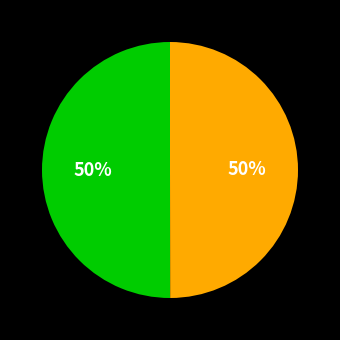

To the nearest percent, what is the average slice percentage?

50%